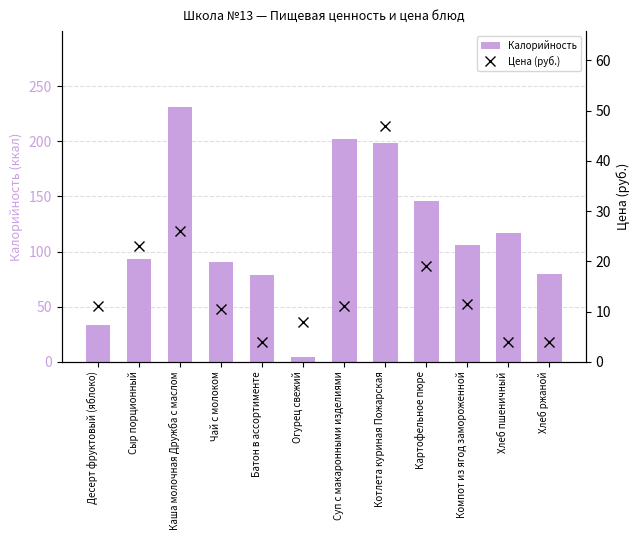

List the series in order of their peak value, lowest first.

Цена (руб.), Калорийность